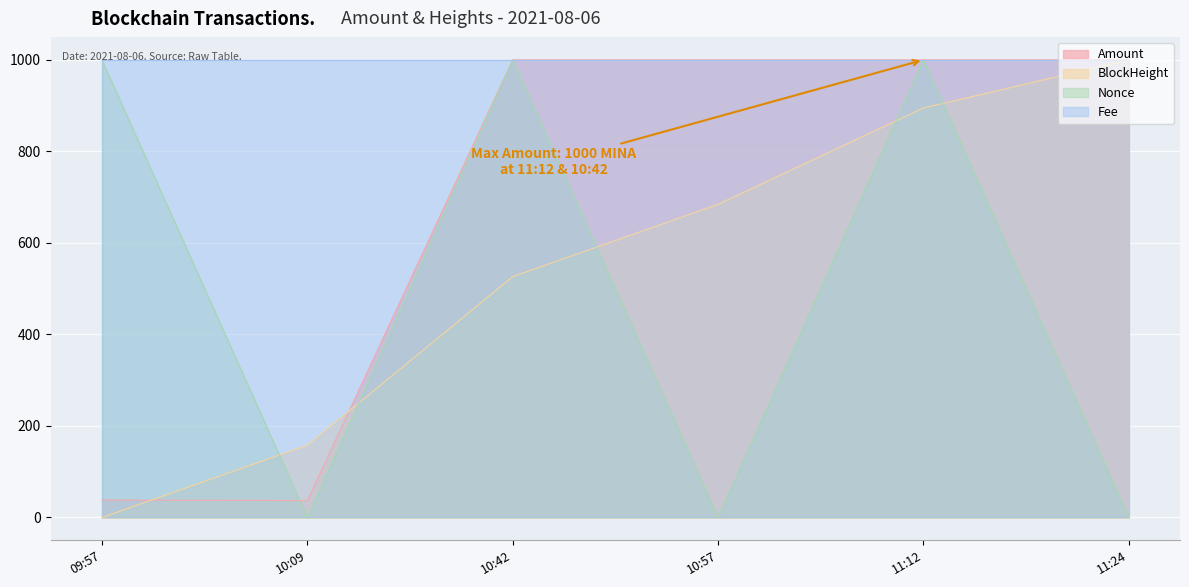

True or false: BlockHeight and Nonce cross at least once.

True